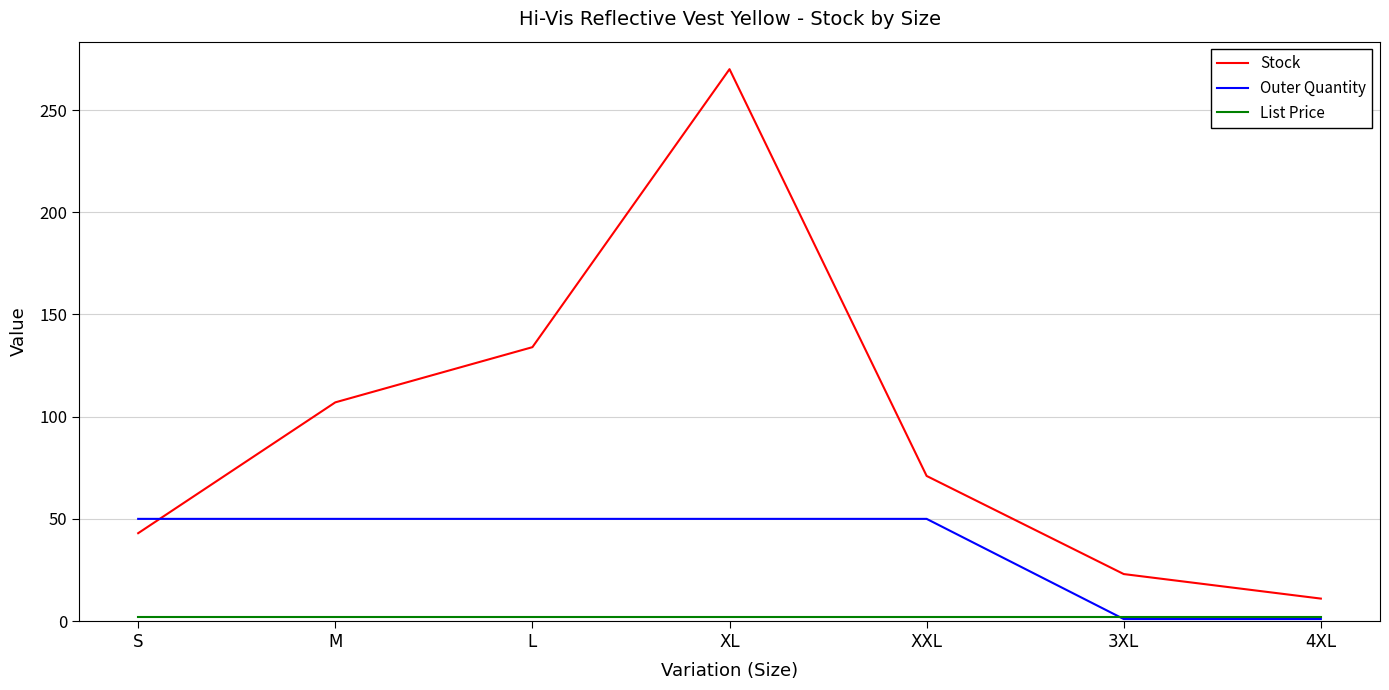

Is this an area chart (filled region under the line)?

No